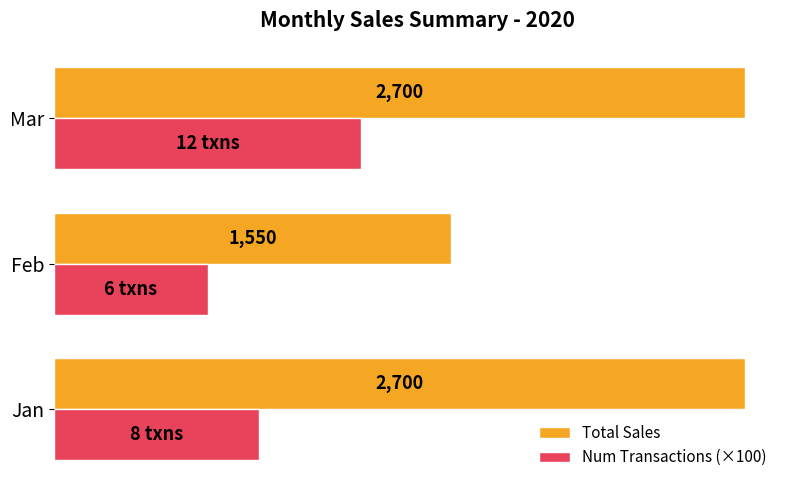

At which category is the sum across all series the highest?

Mar